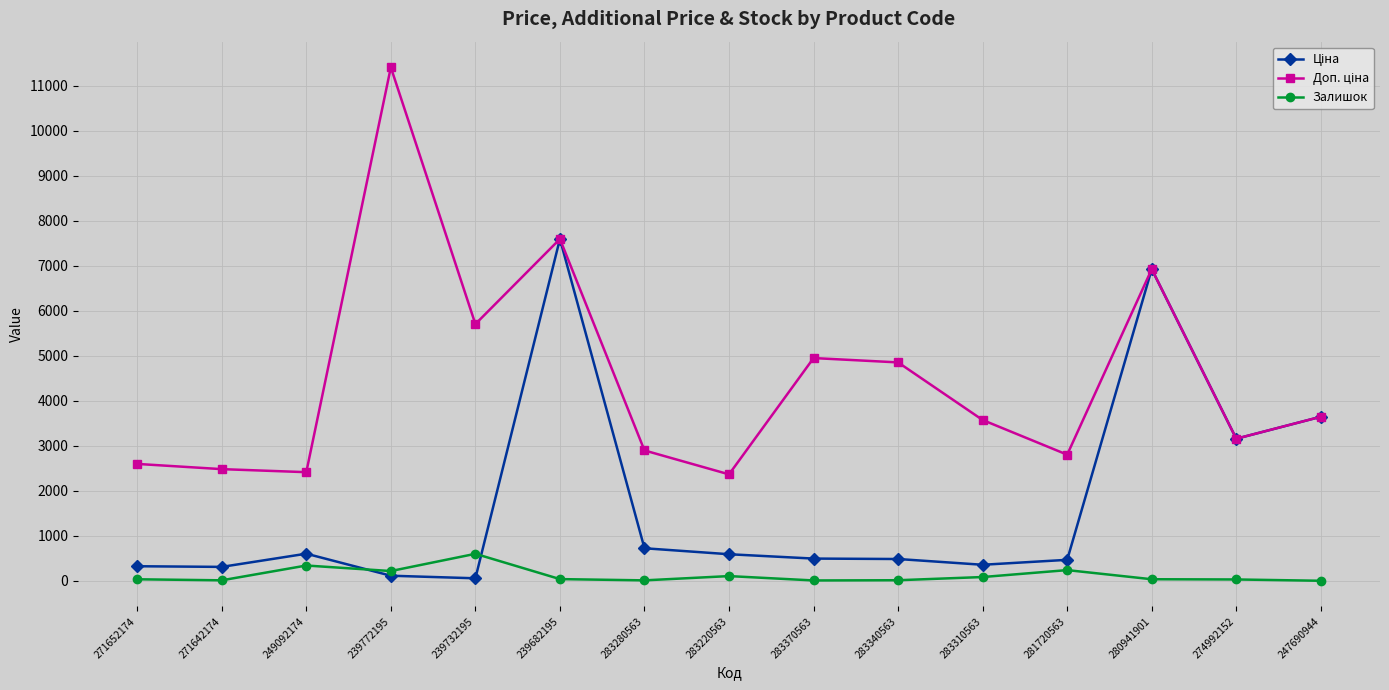

What is the label of the 4th point from the right?

281720563